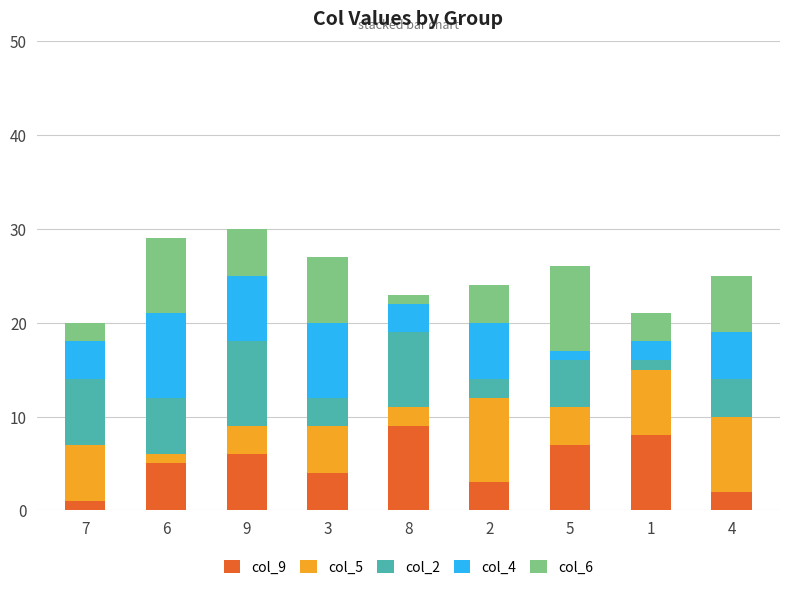

True or false: col_9 has a value of 4 at 1.

False